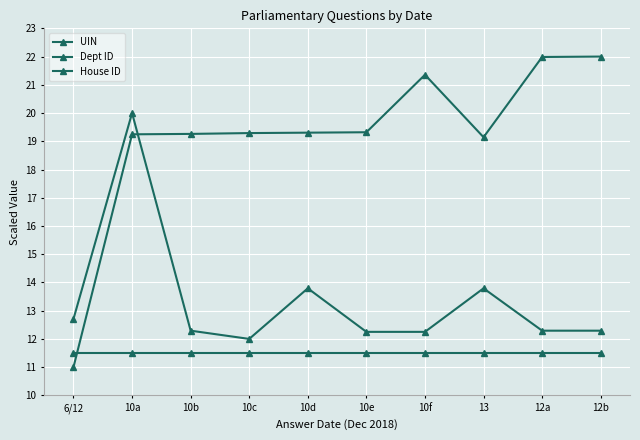

What is the value of the UIN point at the 1st from the left?

11.0